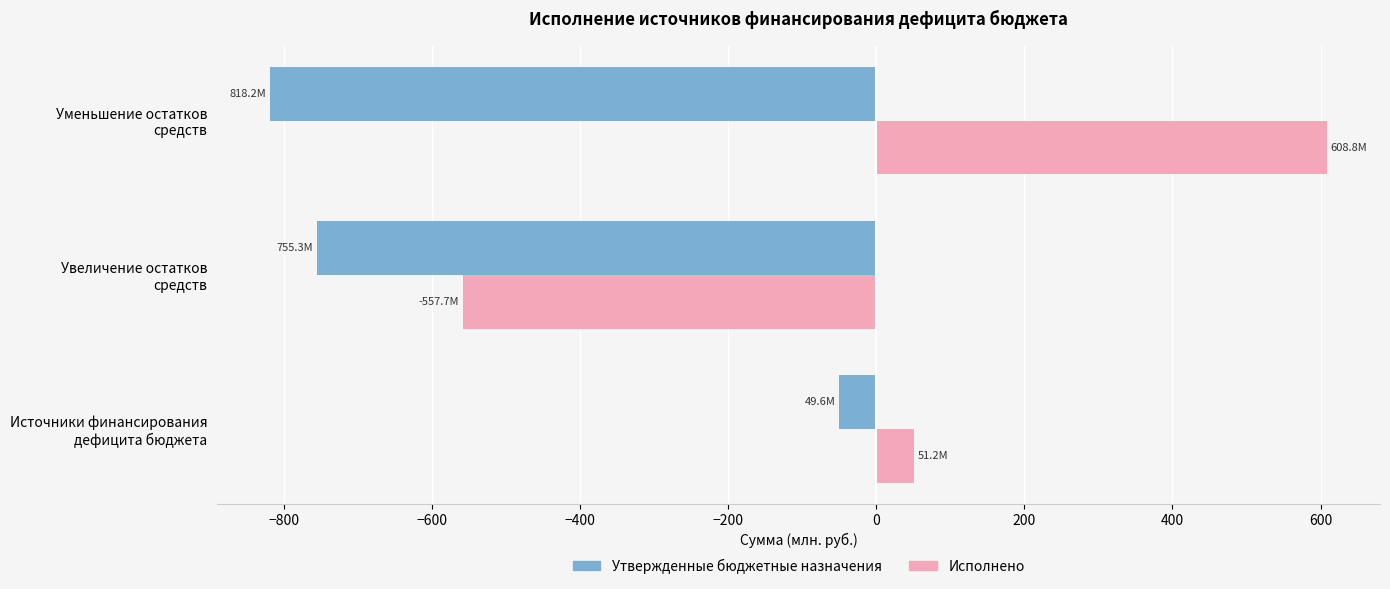

What is the lowest value of the Утвержденные бюджетные назначения series?

-818.2